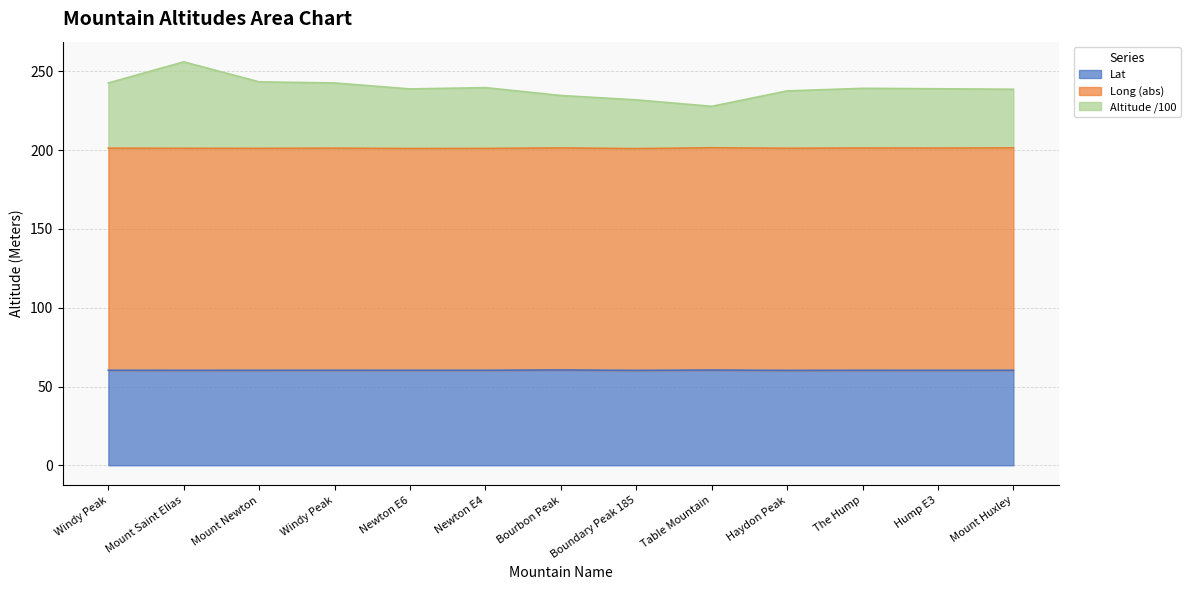

True or false: Altitude (Meters) and Lat cross at least once.

False